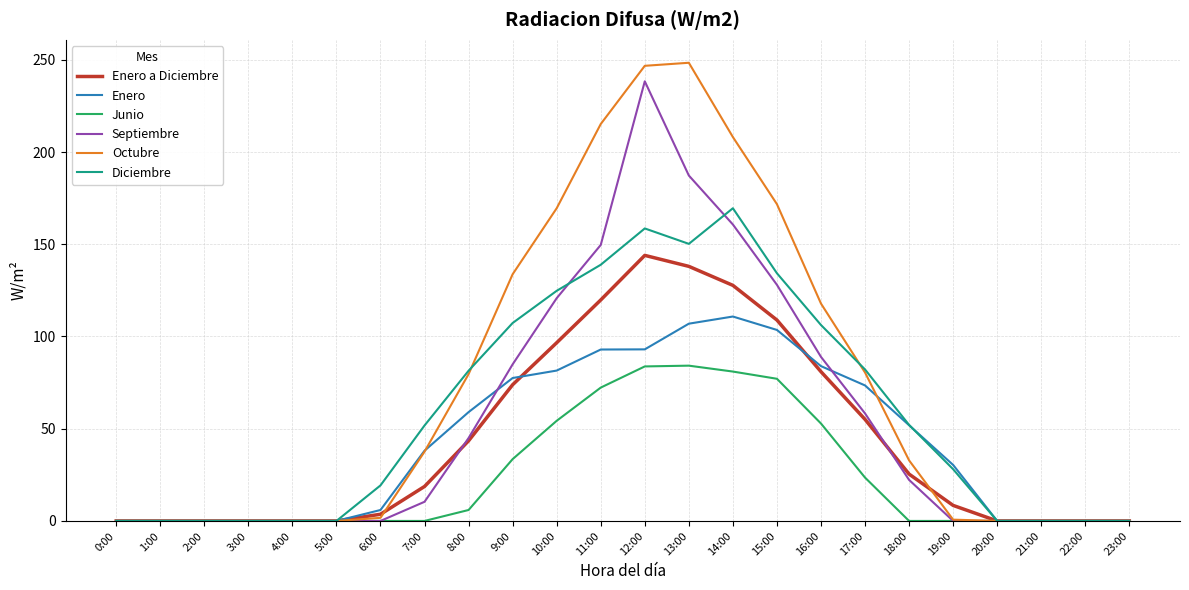

What position from the left is 15:00?

16